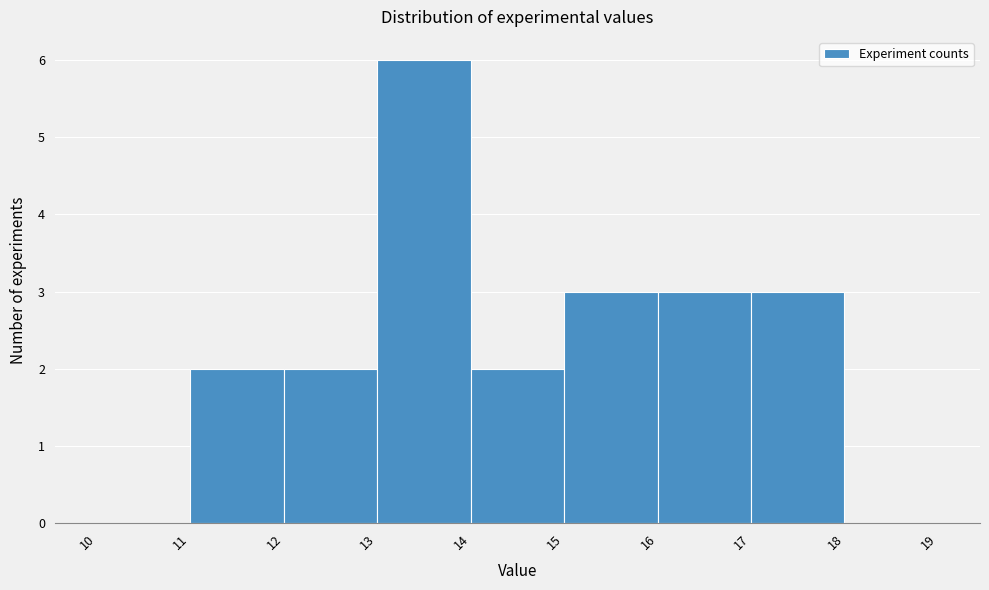

Which range on the x-axis has the tallest bar?

13 to 14